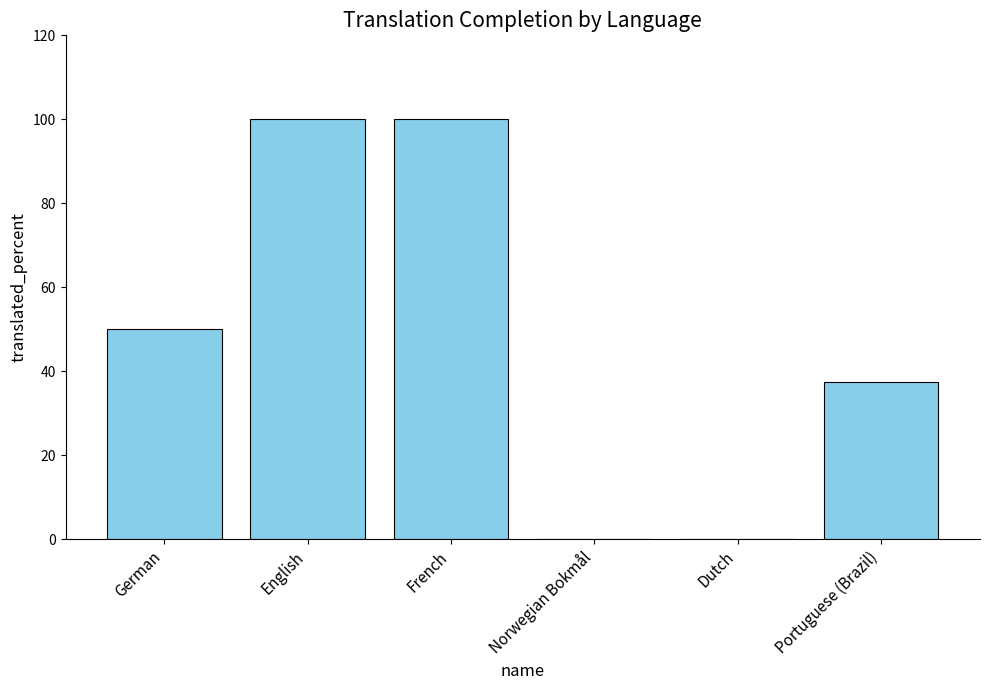

Reading left to right, transcribe all the data shown in this chart.

50.0	100.0	100.0	0.0	0.0	37.5